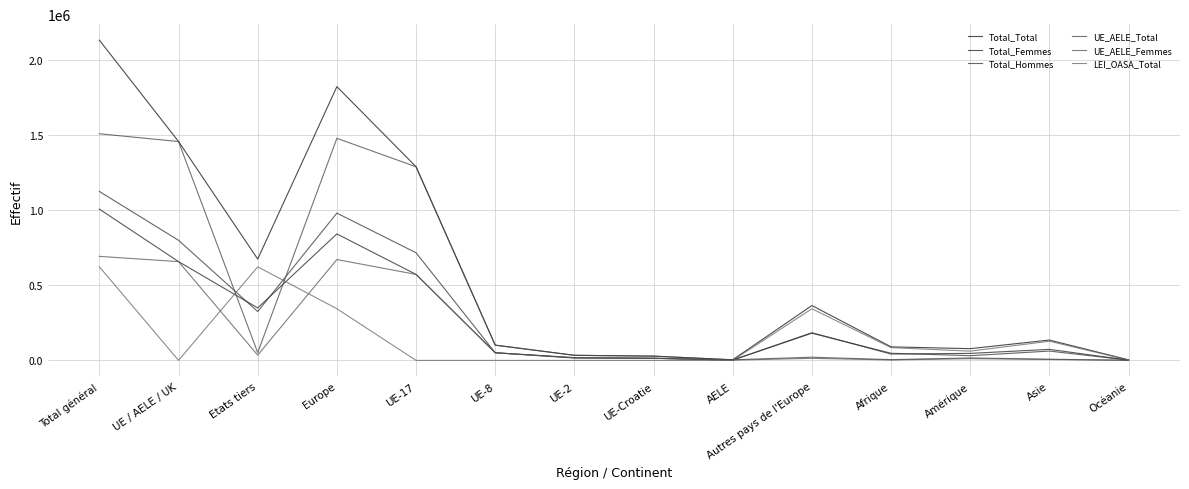

What is the greatest value displayed?

2128812